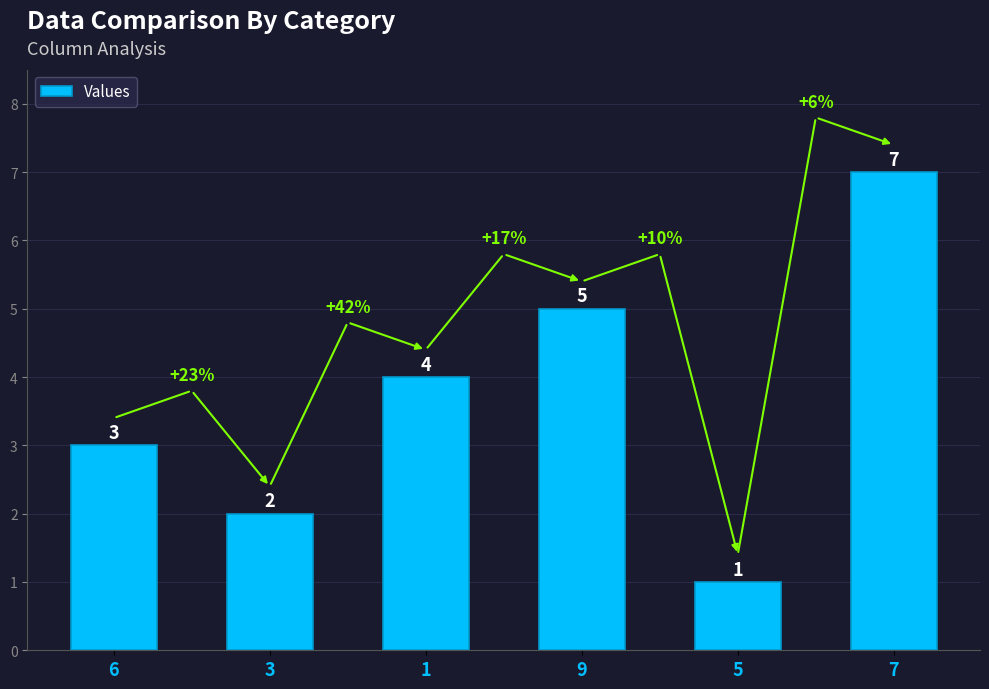

What is the sum of all values?

22